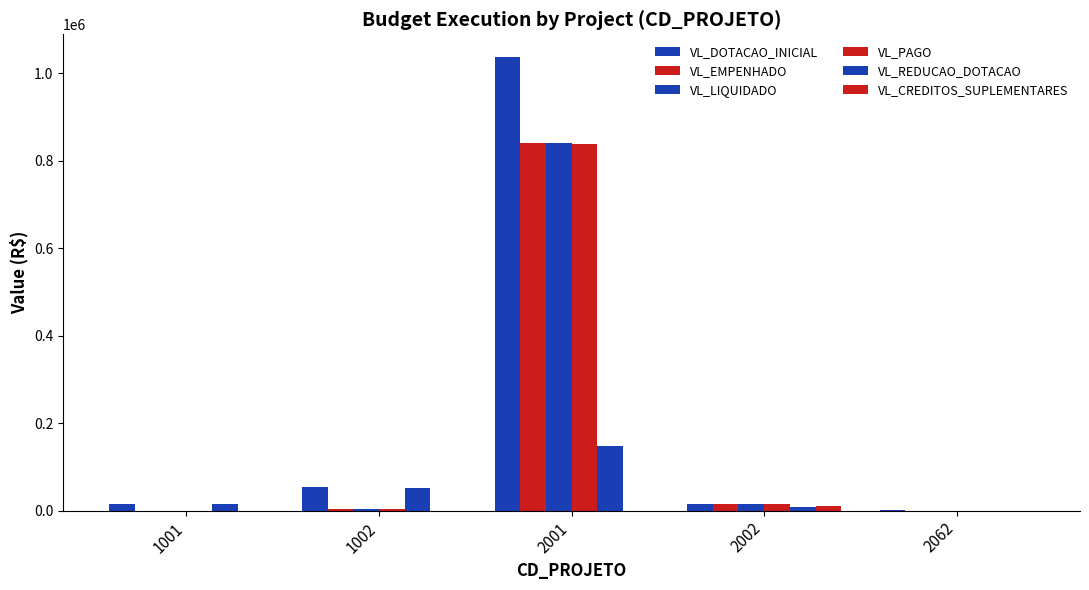

Which category has the highest value across all series?

2001